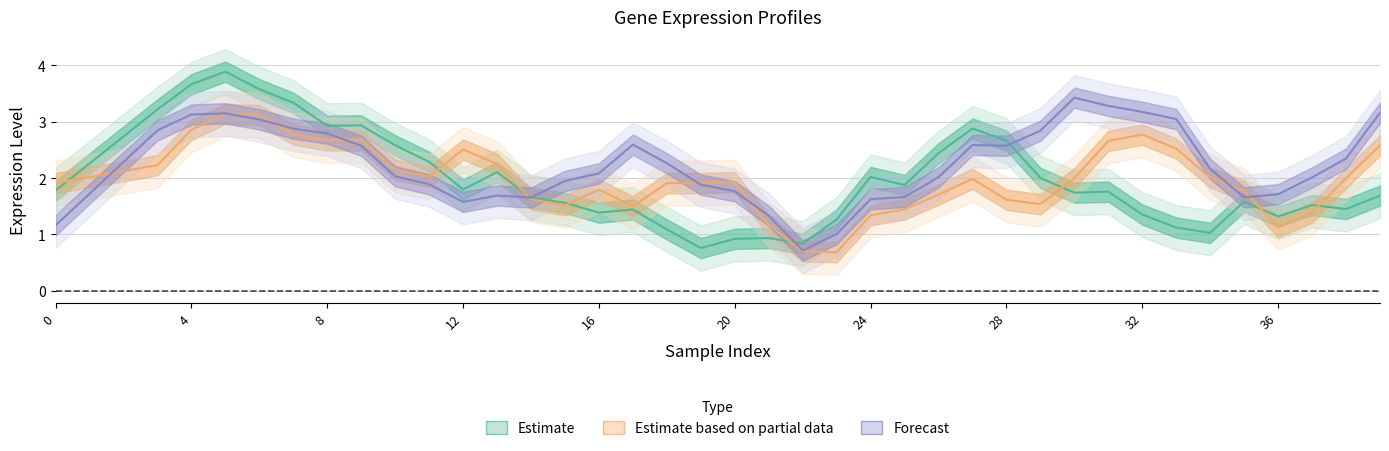

Does the chart have visible grid lines?

Yes